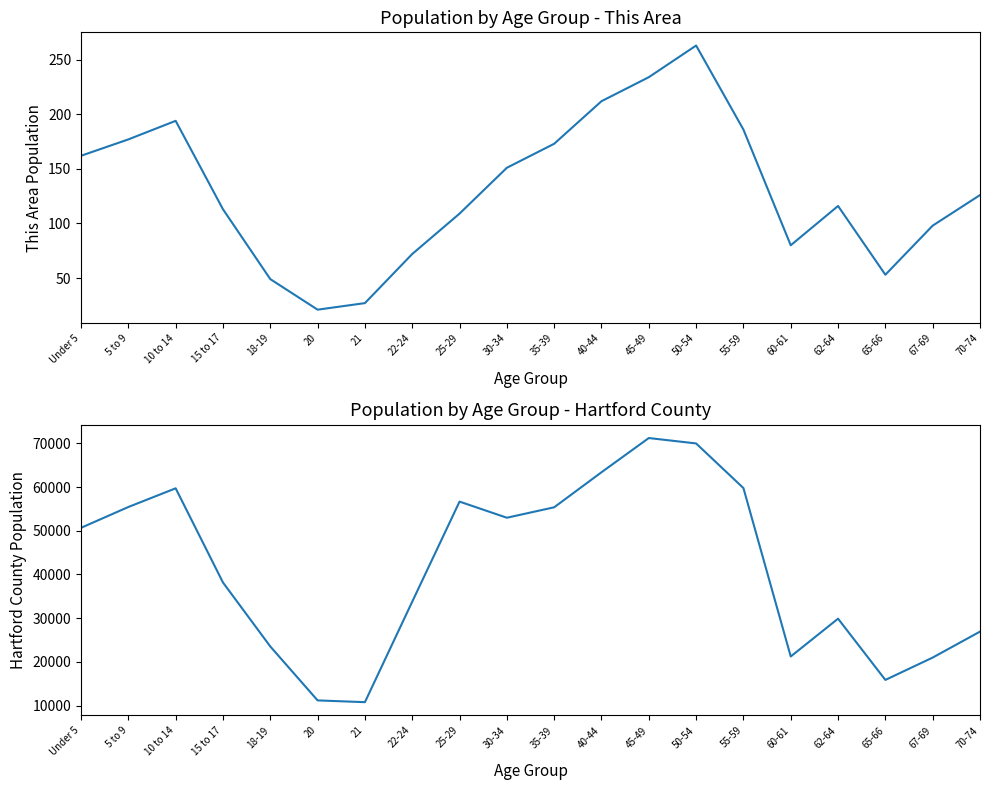

Rank the series by their maximum value, from lowest to highest.

This Area, Hartford County